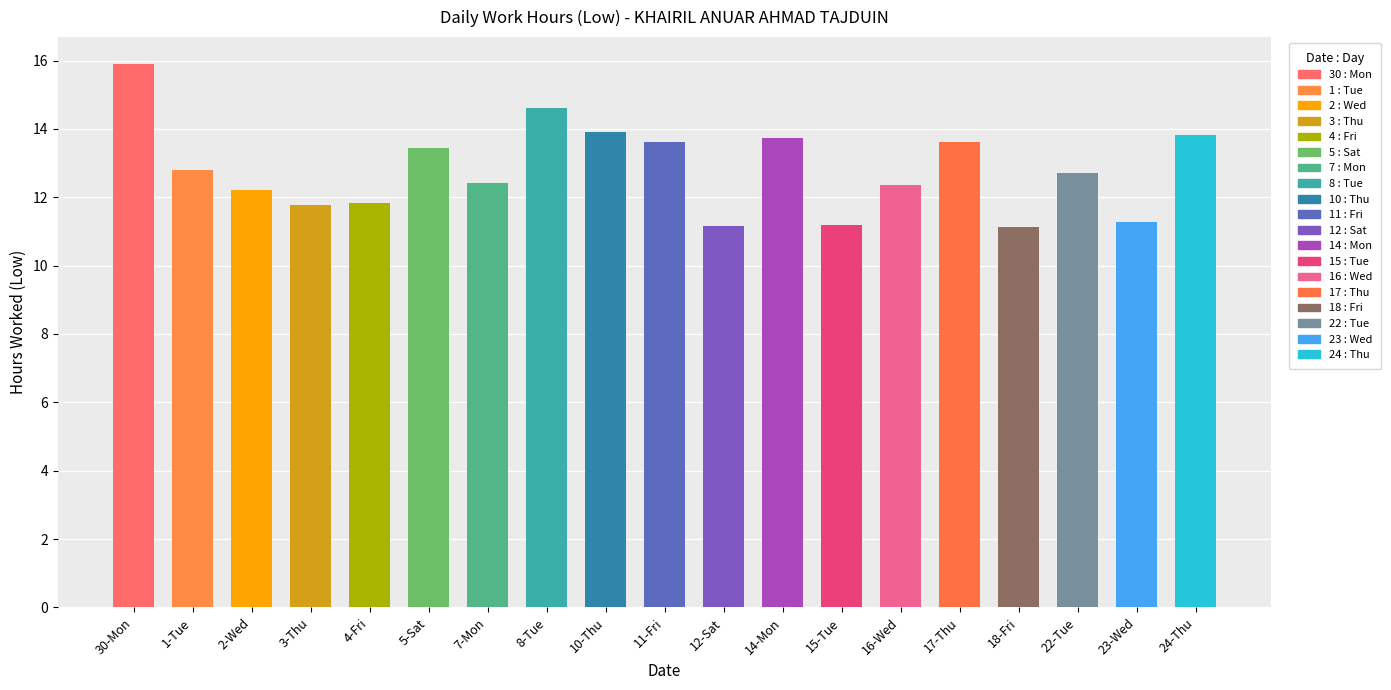

What is the difference between the values at 10-Thu and 15-Tue?

2.7